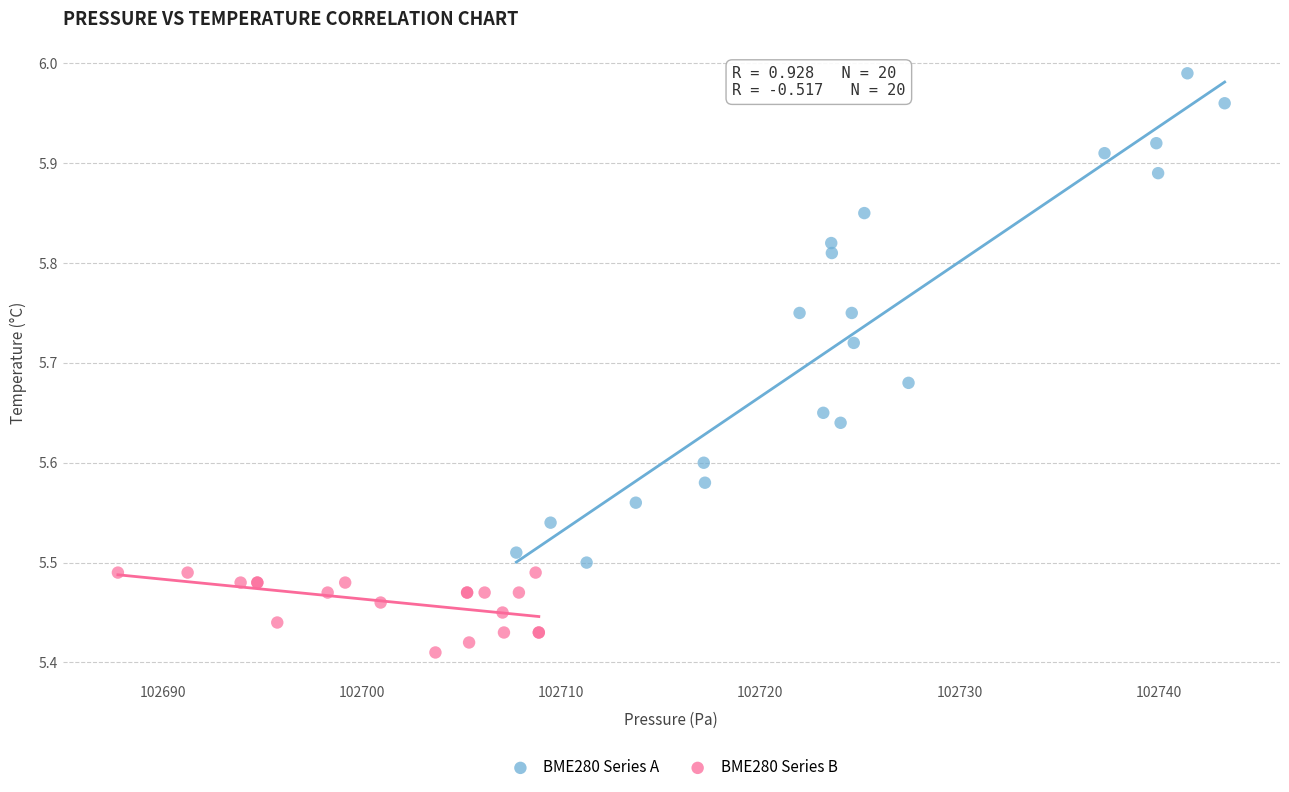

Which series has the largest Y range (max minus min)?

BME280 Series A